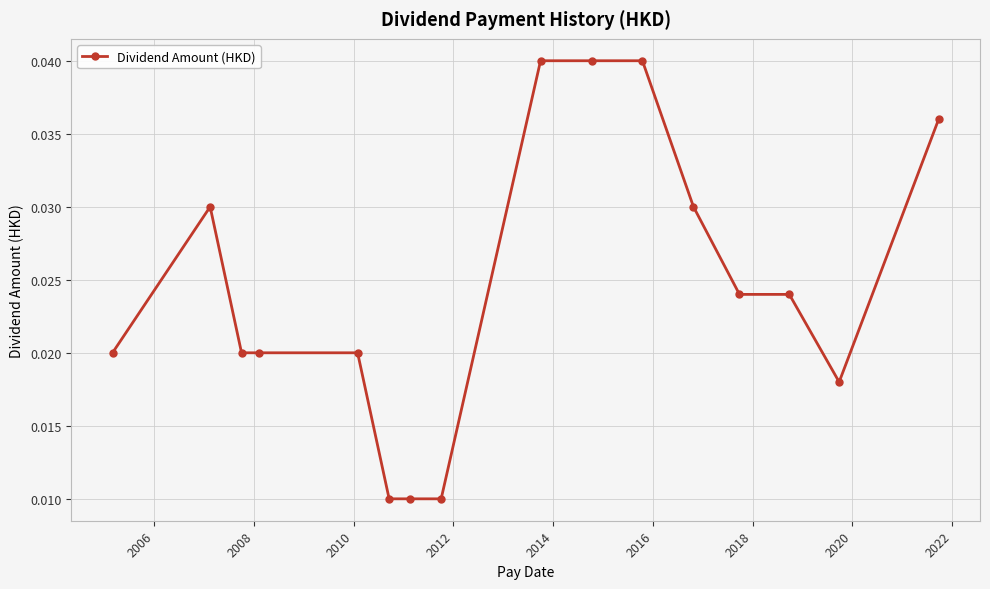

What is the sum of all values?

0.4